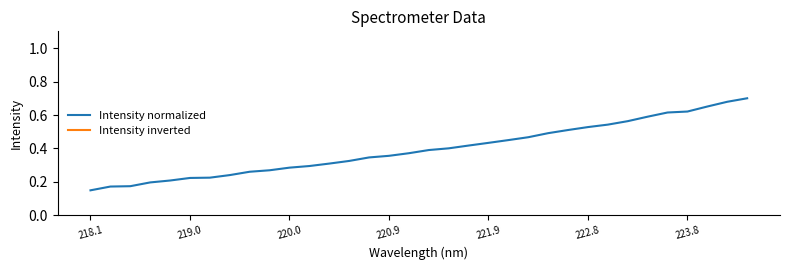

At which label does Intensity normalized reach its minimum?

218.1